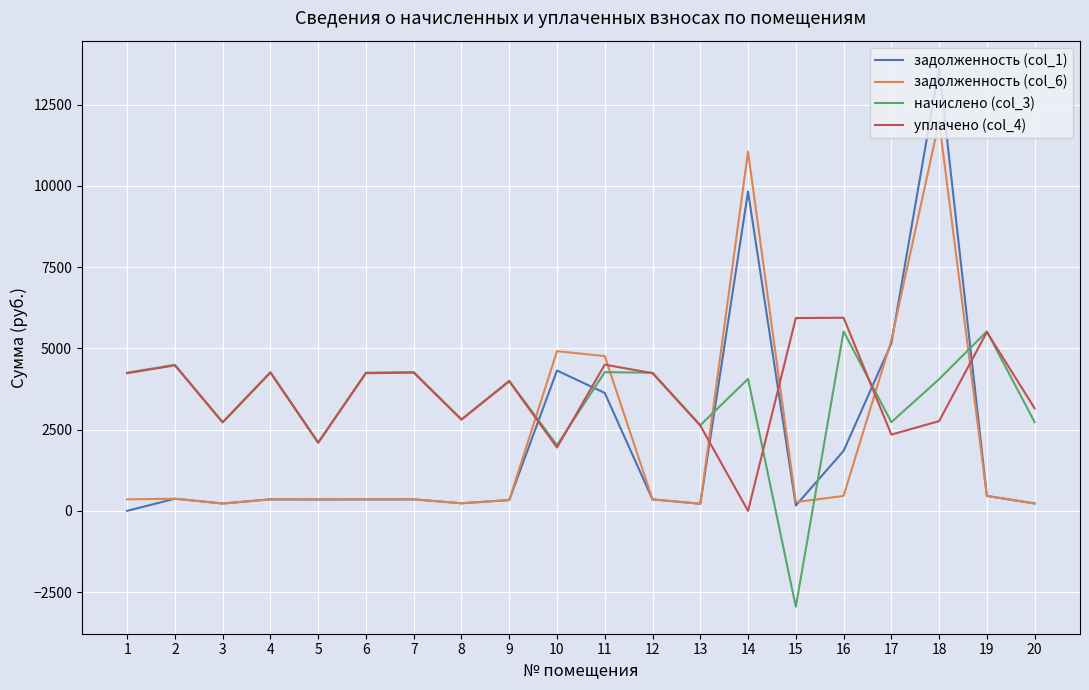

At 11, list the series in order from largest to smallest.

задолженность (col_6), уплачено (col_4), начислено (col_3), задолженность (col_1)